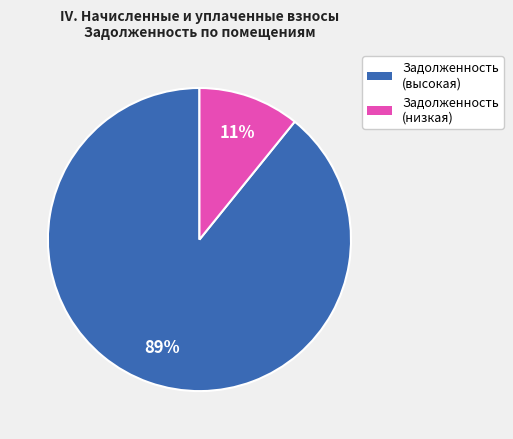

To the nearest percent, what is the difference between the largest and smallest slice percentages?

78%